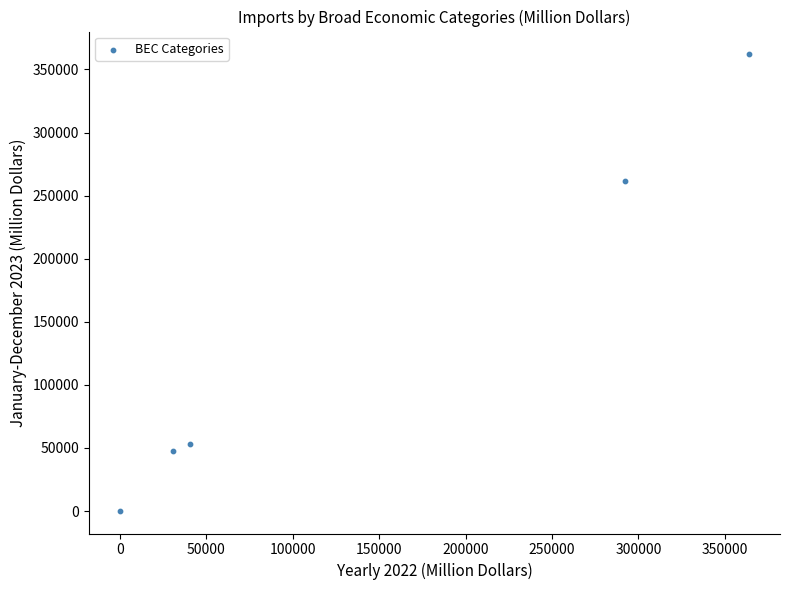

What Y value in the scatter plot is closest to 181119?

261311.0